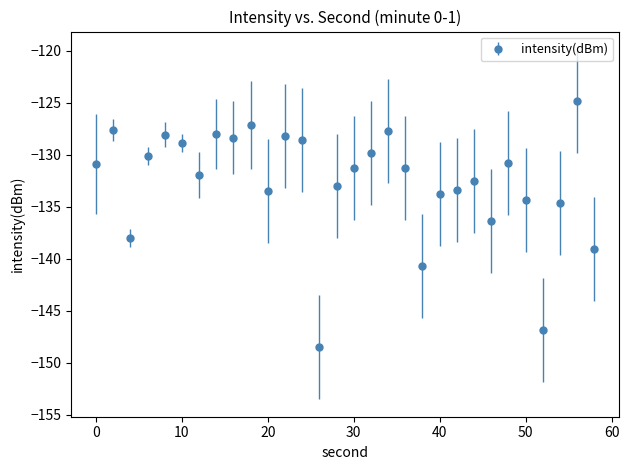

What is the greatest value displayed?

-124.8